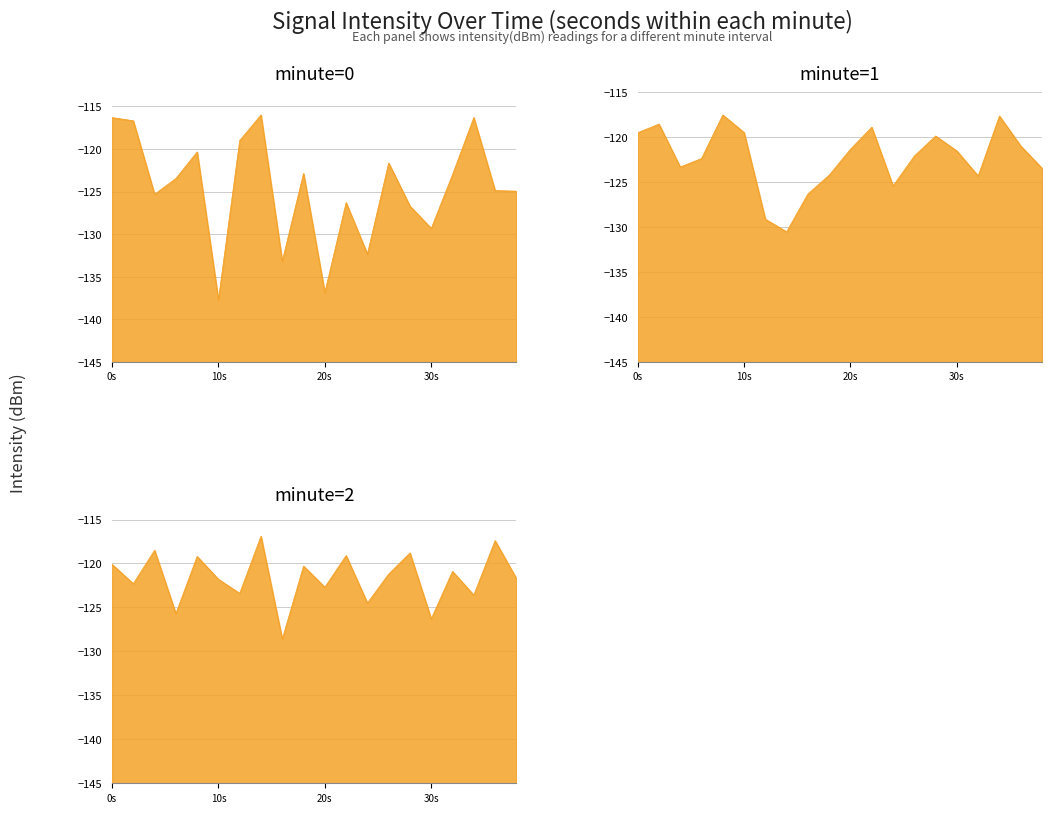

What is the value of the minute=0 point at the 6th from the left?

-137.7